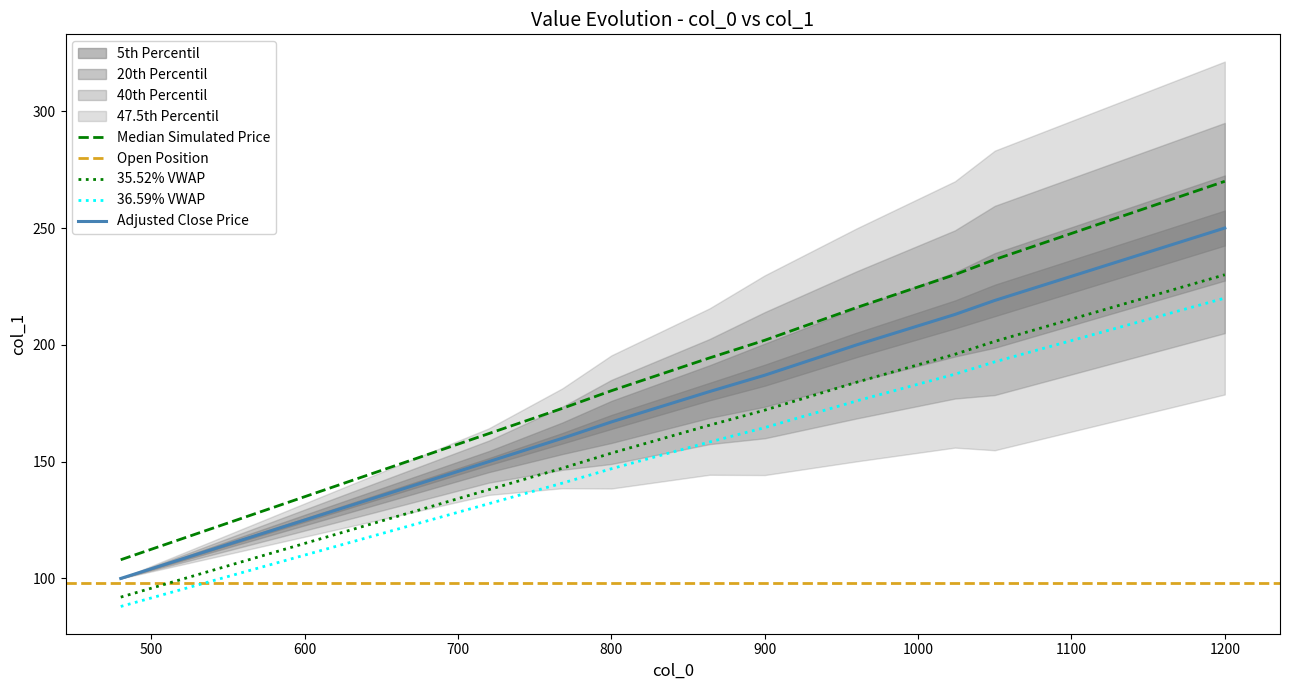

Rank the categories by value from highest to lowest.

1200, 1050, 1024, 960, 900, 864, 800, 768, 720, 600, 480